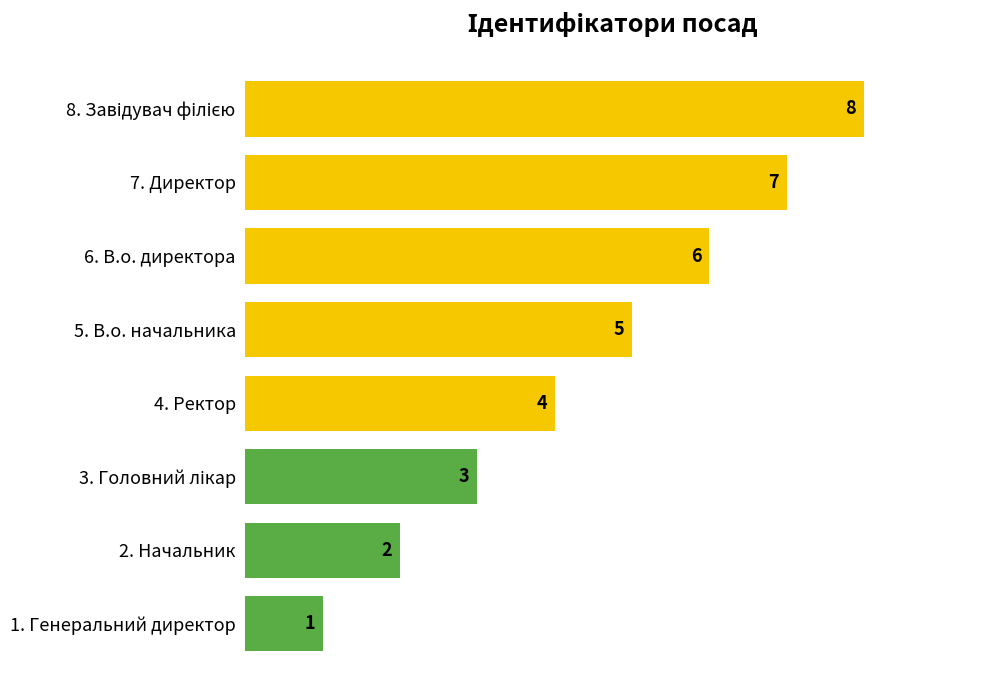

Which label corresponds to the smallest value in the chart?

1. Генеральний директор